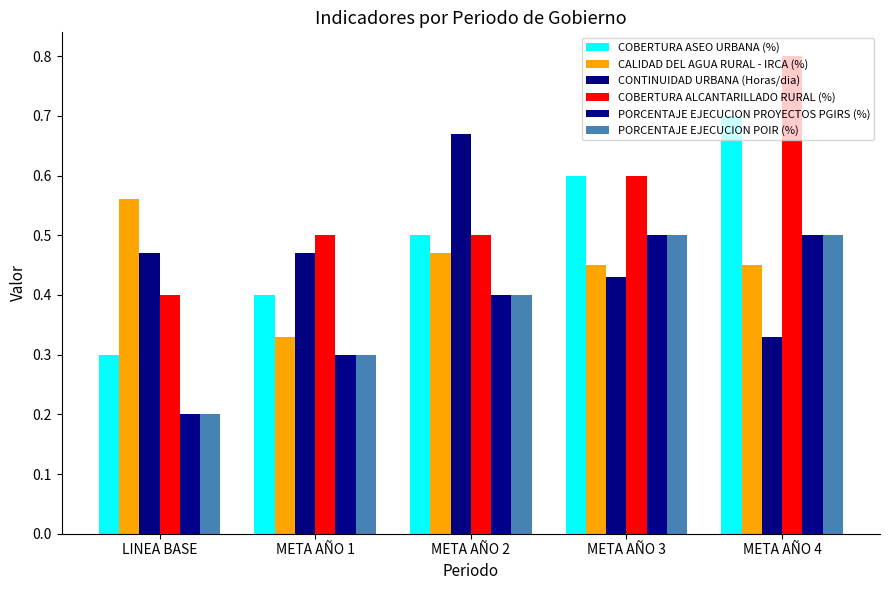

Which series has the largest total across all categories?

COBERTURA ALCANTARILLADO RURAL (%)